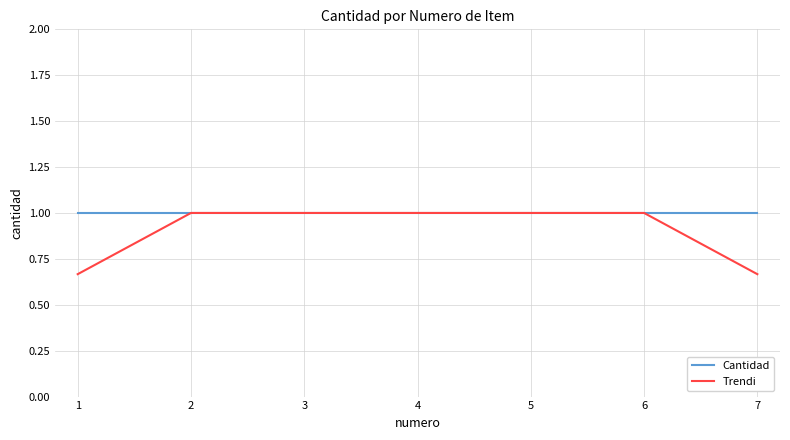

List the series in order of their overall mean, lowest first.

Trendi, Cantidad